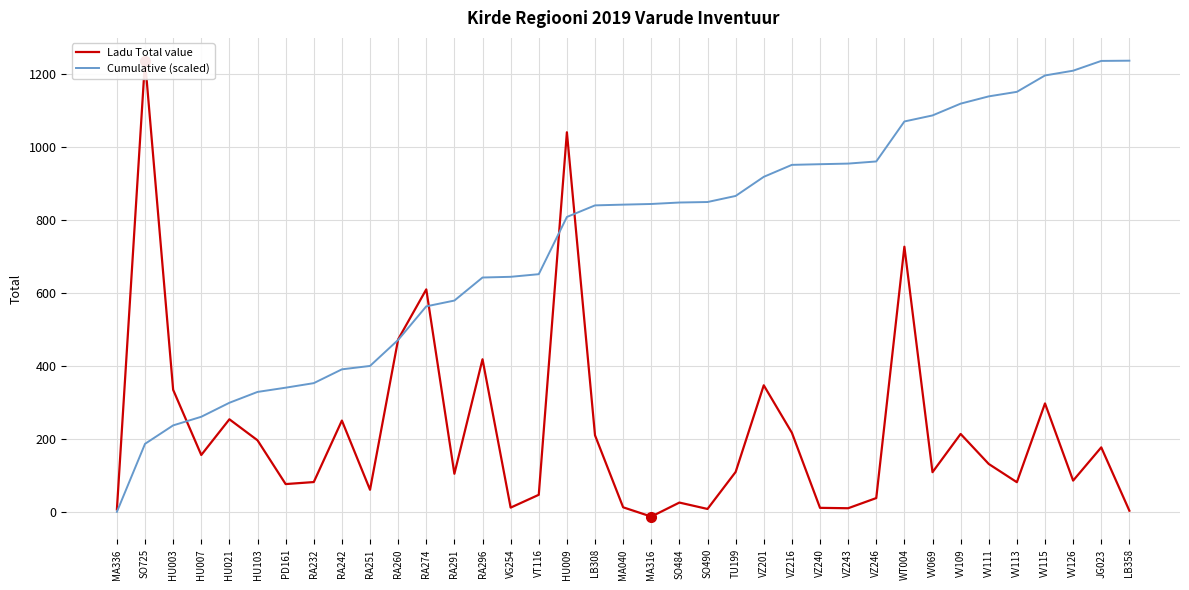

What is the difference between the Ladu Total value values at RA274 and MA040?

596.8